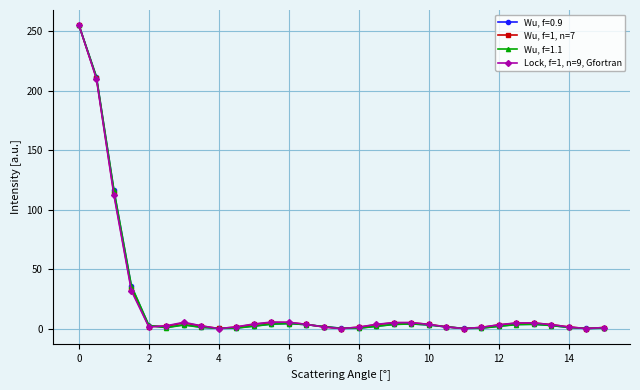

At how many categories does at least one series exceed 85?

3